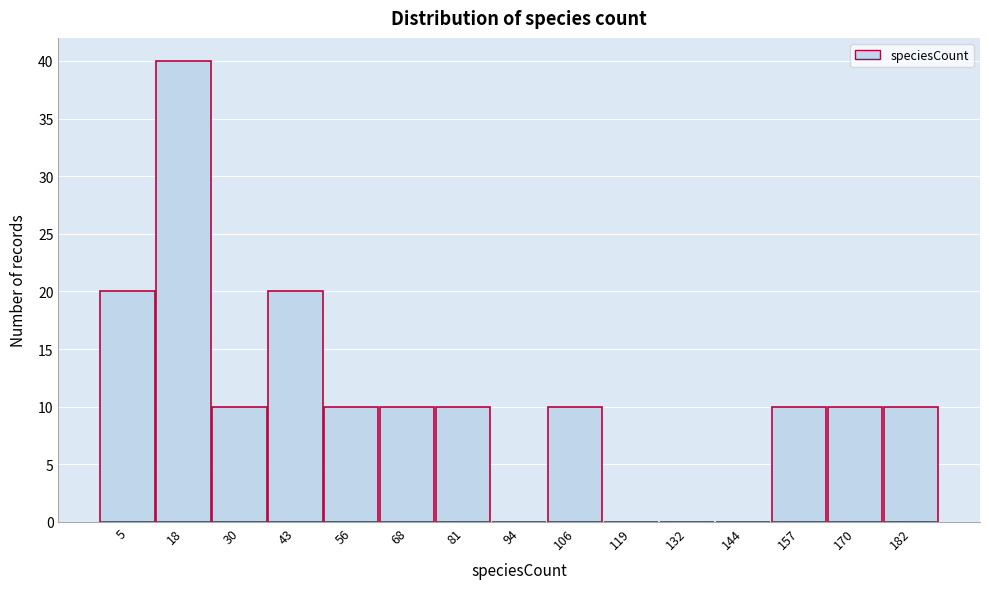

Reading left to right, transcribe all the data shown in this chart.

5=20	18=40	30=10	43=20	56=10	68=10	81=10	94=0	106=10	119=0	132=0	144=0	157=10	170=10	182=10